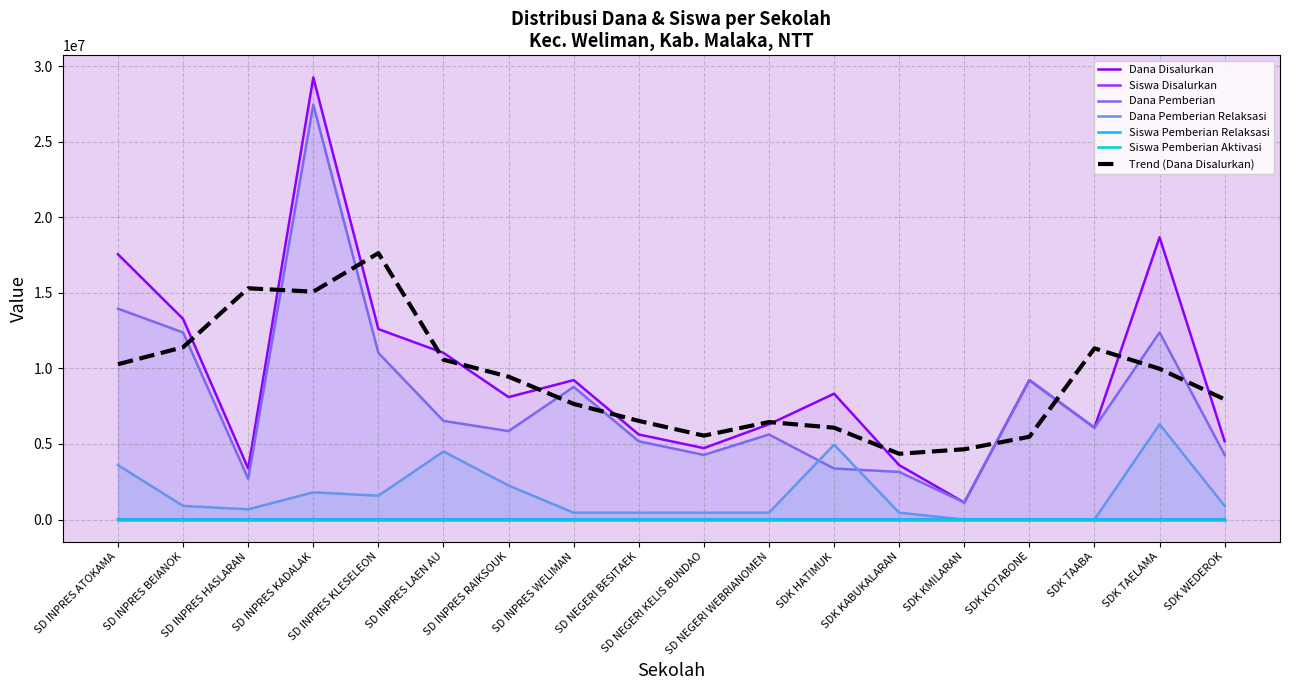

True or false: Dana Pemberian Relaksasi and Siswa Pemberian Relaksasi intersect in this chart.

False